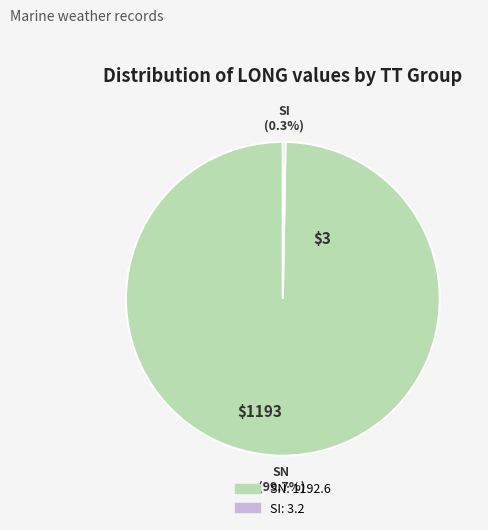

Is there any slice that represents more than half of the pie?

Yes